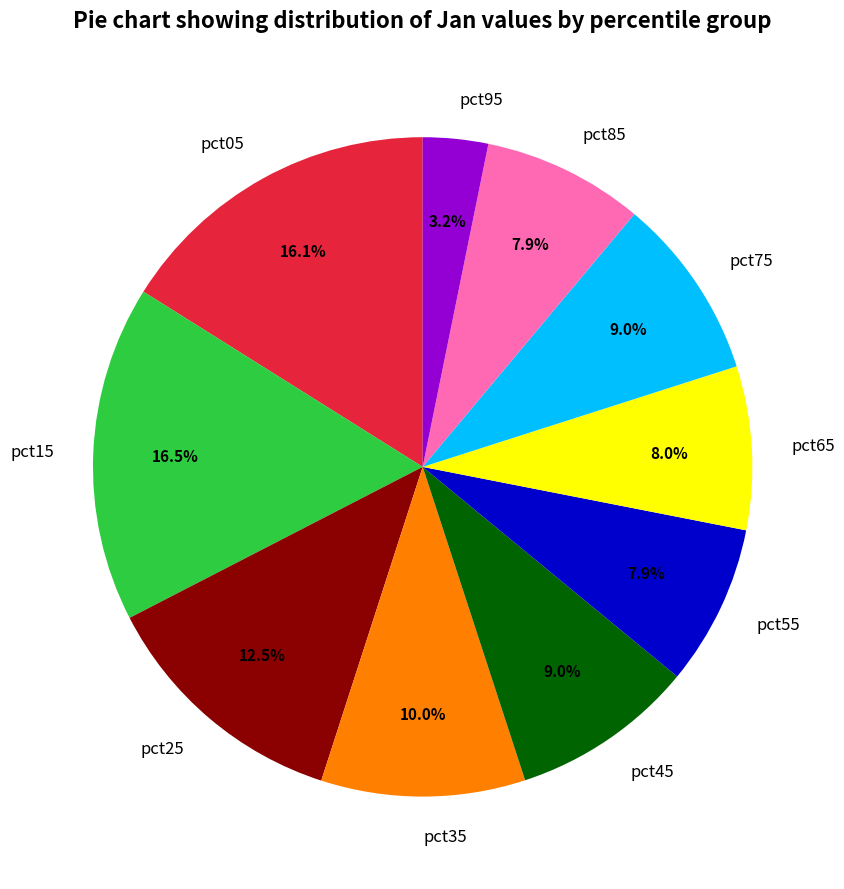

To the nearest percent, what portion does pct75 represent?

9%